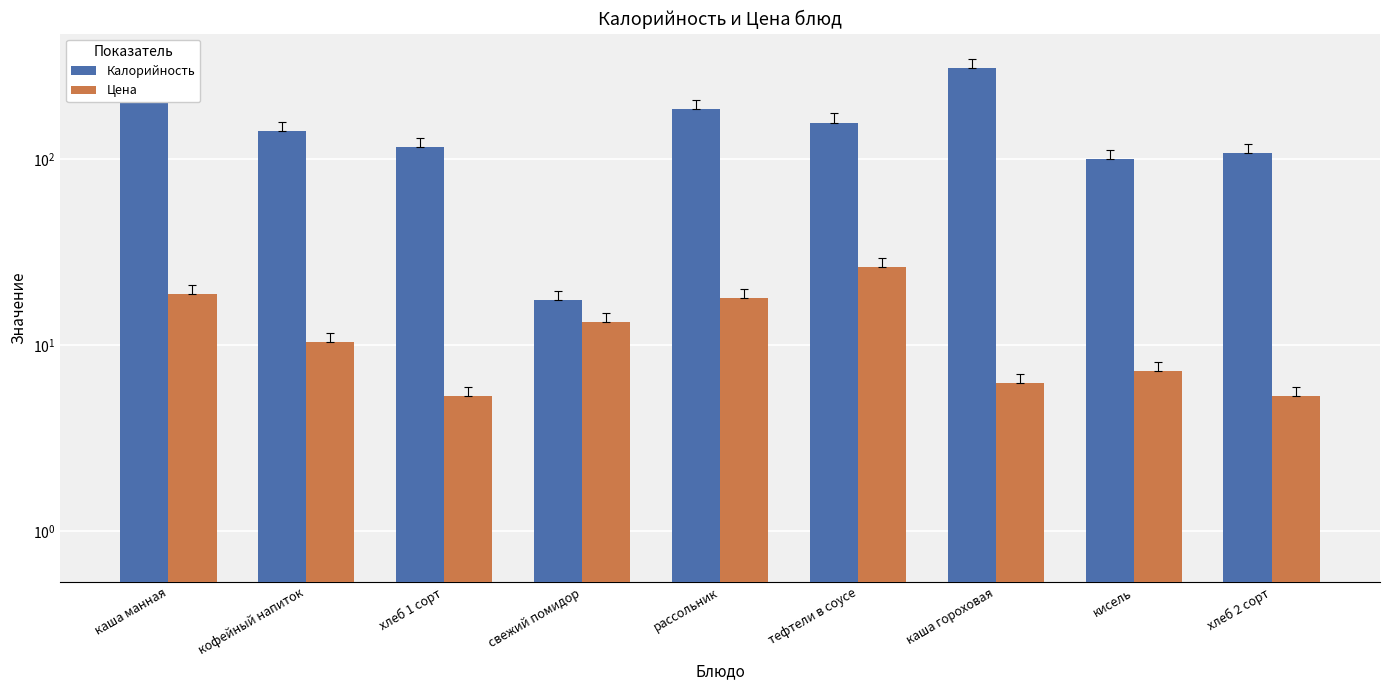

Does the chart contain any negative values?

No